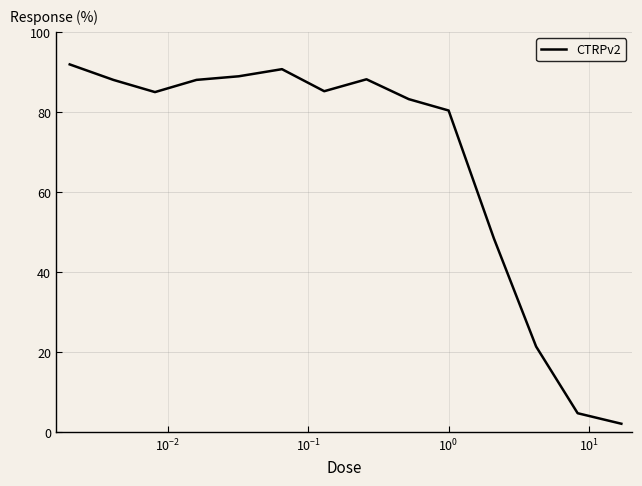

What is the minimum value shown in the chart?

2.1